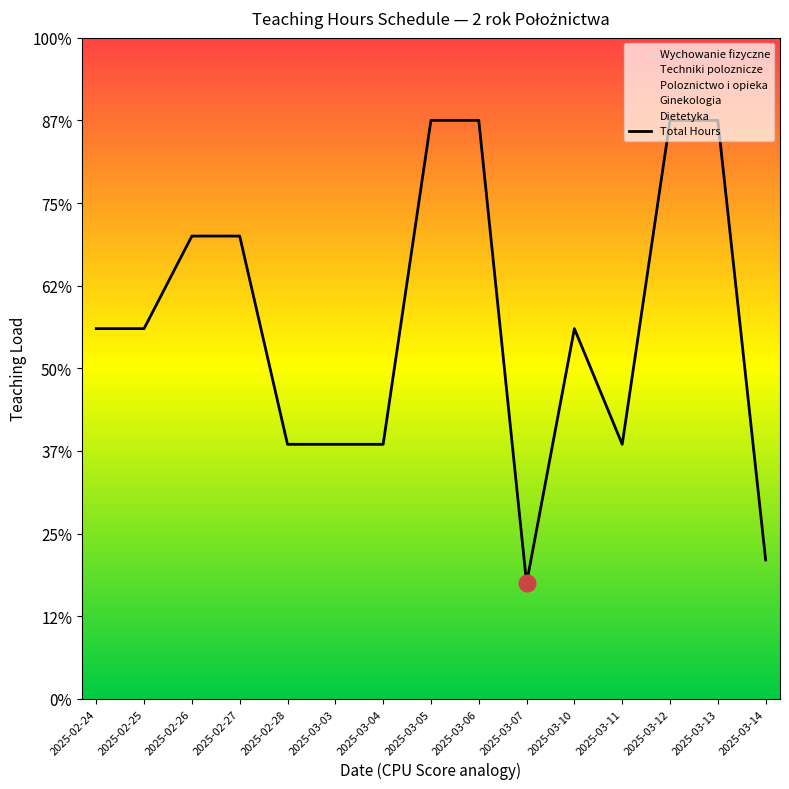

Does the chart have visible grid lines?

No